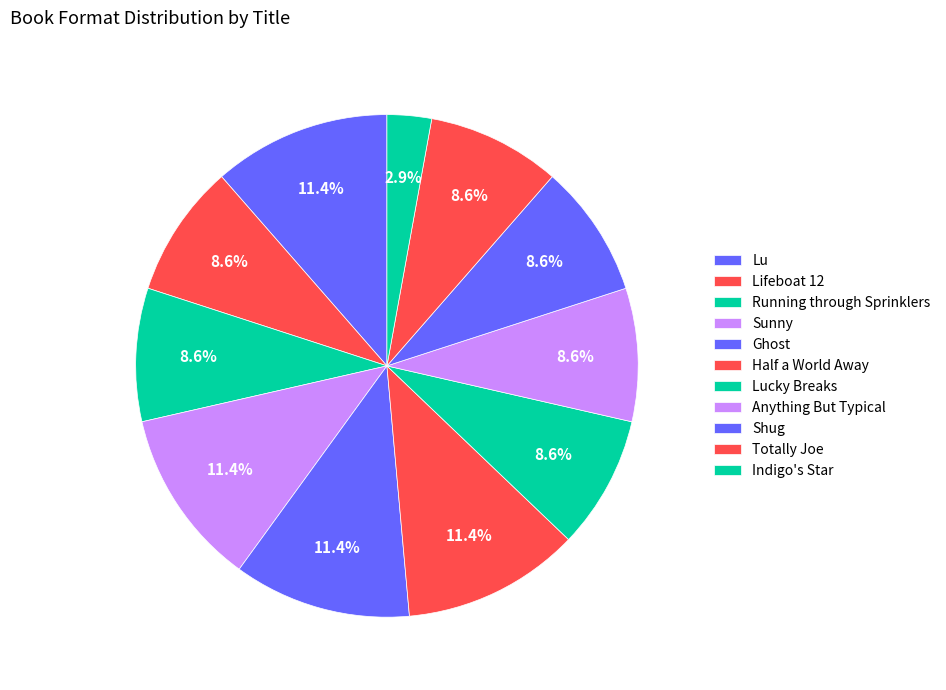

Between Lucky Breaks and Half a World Away, which is larger?

Half a World Away